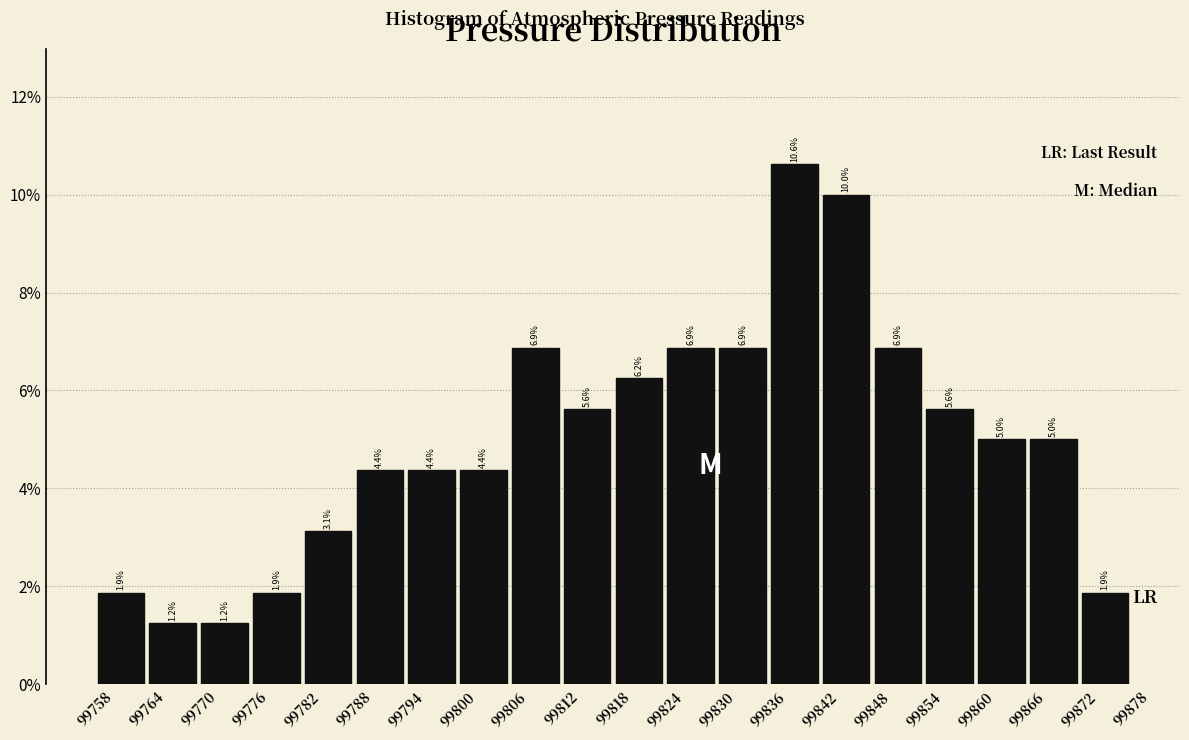

Which range on the x-axis has the tallest bar?

99836 to 99842